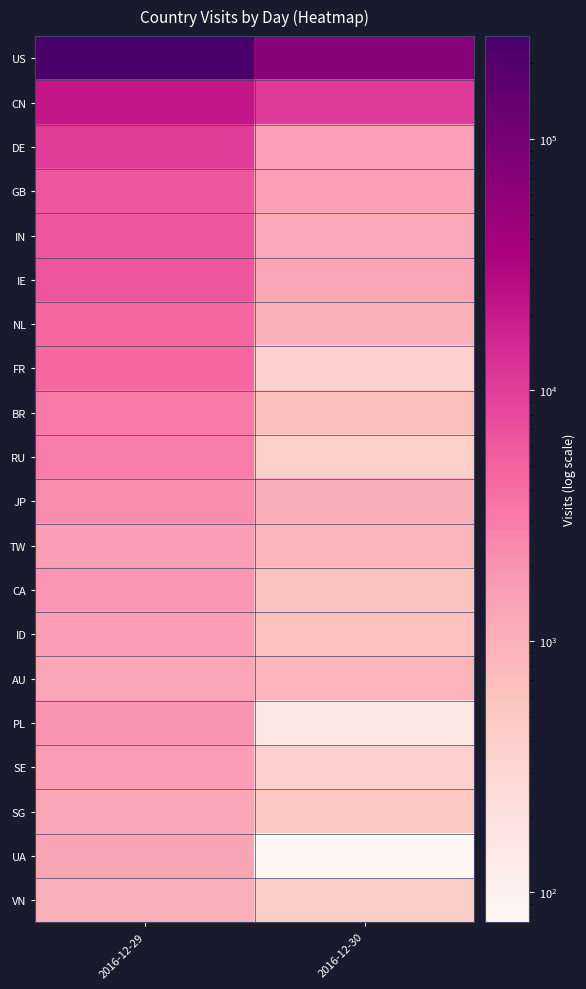

What is the difference between the highest and lowest values at 2016-12-30?

70464